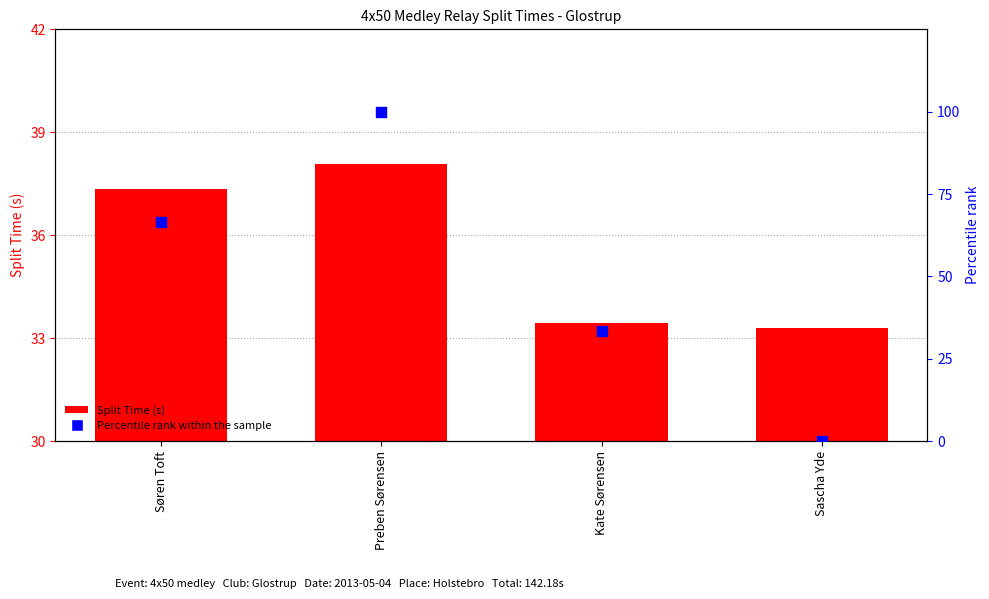

Is the value of Split Time (s) at Kate Sørensen greater than the value of Percentile rank within the sample at Søren Toft?

No